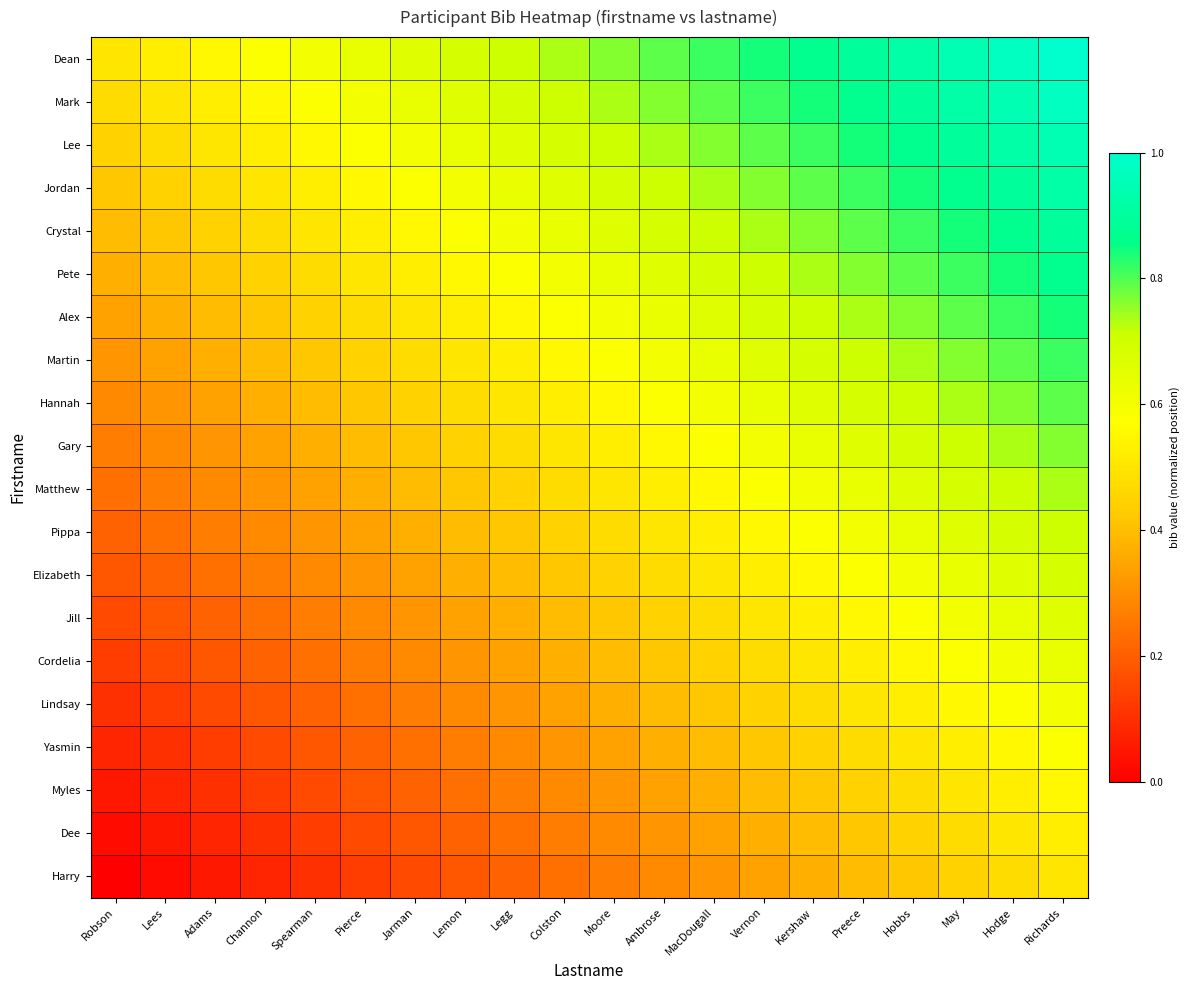

What is the total value across all series at Legg?

9.2